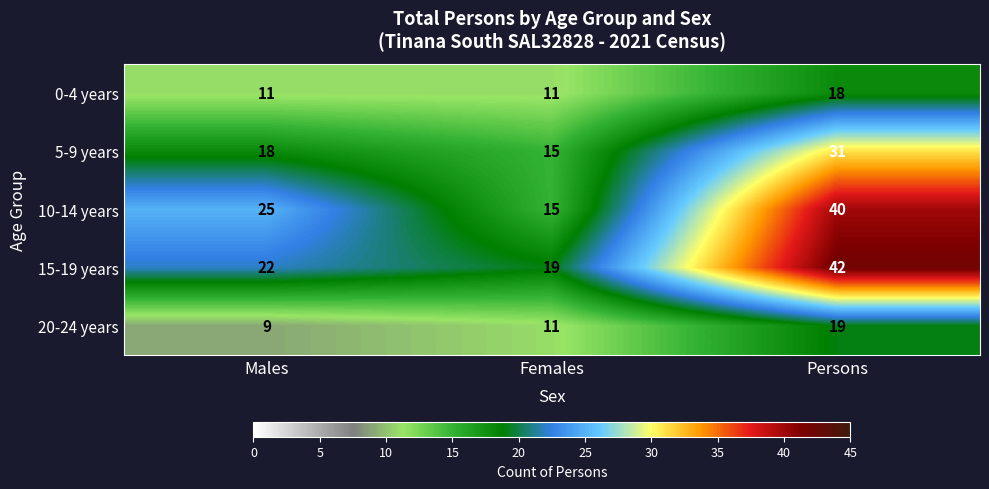

What is the total value across all series at Females?

71